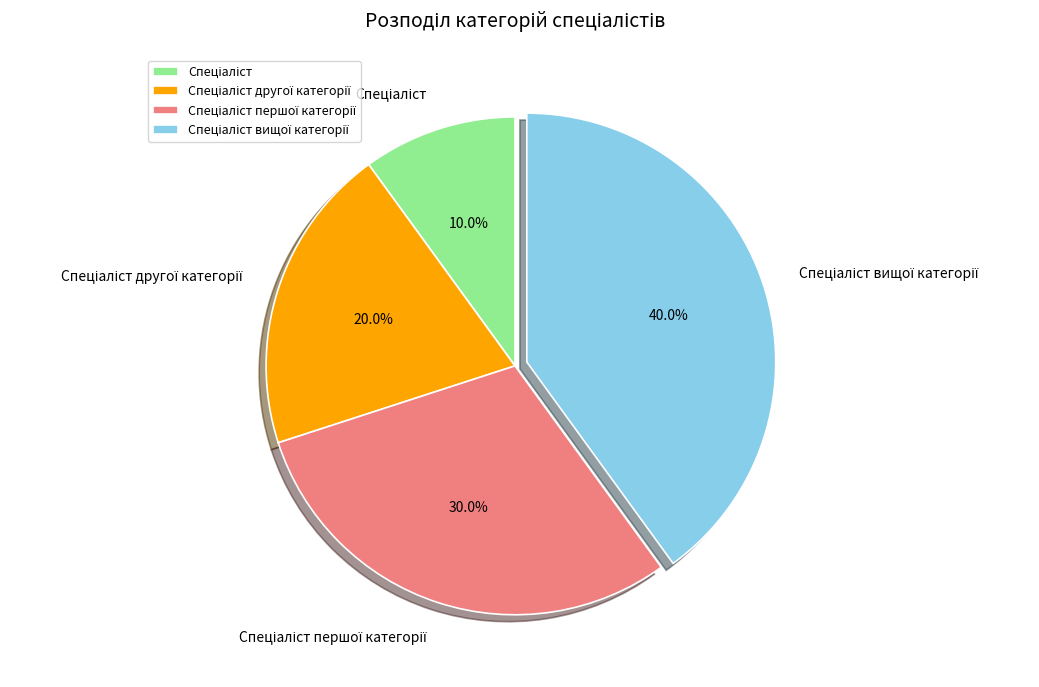

Count the number of slices in the pie.

4